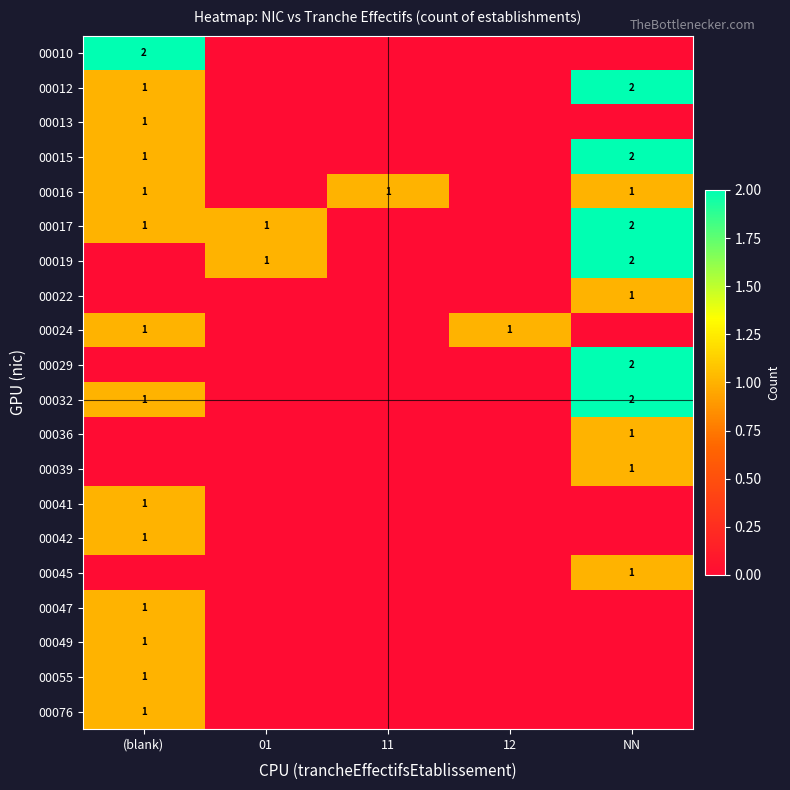

What is the difference between the highest and lowest values at 01?

1